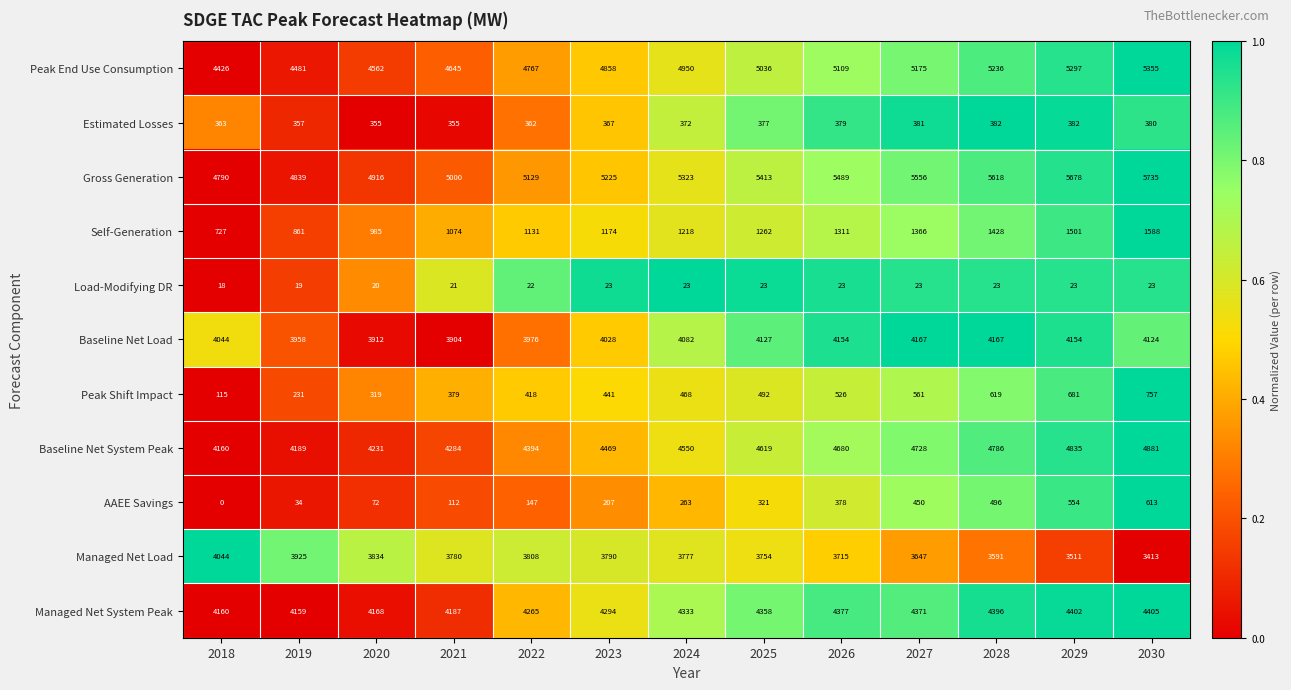

Rank the series by their maximum value, from lowest to highest.

Load-Modifying DR, Estimated Losses, AAEE Savings, Peak Shift Impact, Self-Generation, Managed Net Load, Baseline Net Load, Managed Net System Peak, Baseline Net System Peak, Peak End Use Consumption, Gross Generation